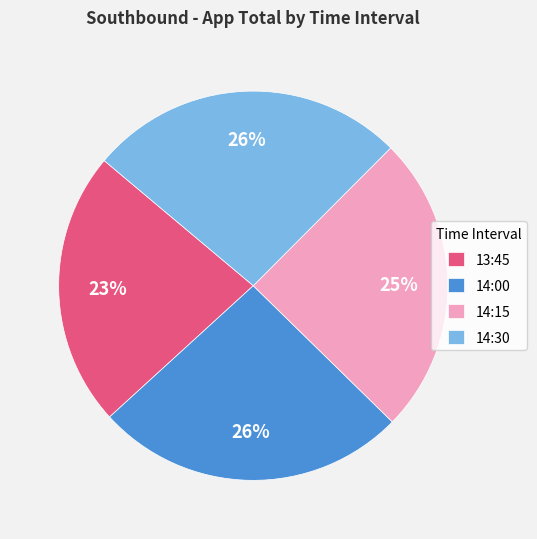

To the nearest percent, what is the average slice percentage?

25%